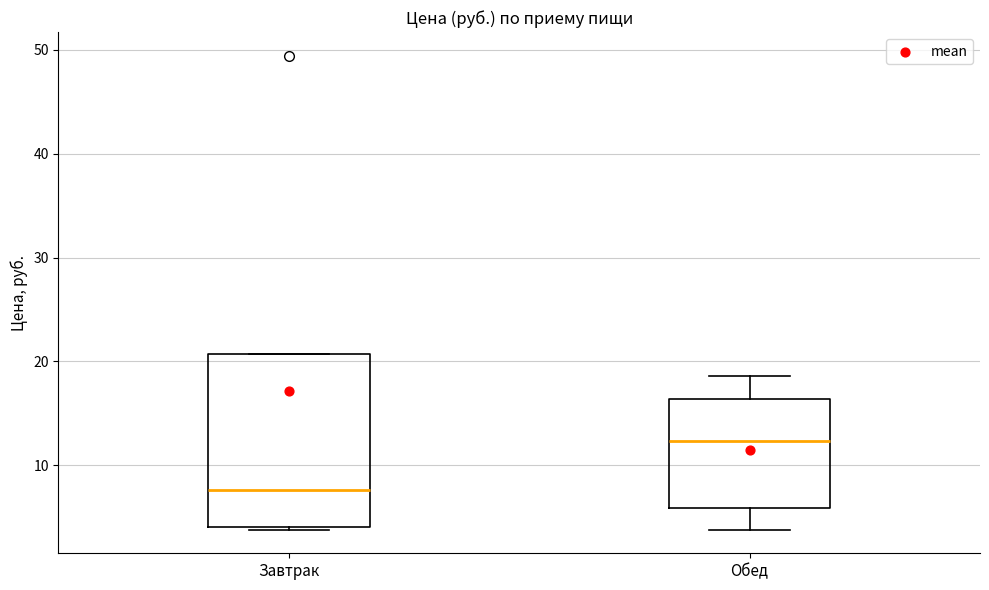

Comparing the boxes themselves (not the whiskers), which one is the tallest?

Завтрак